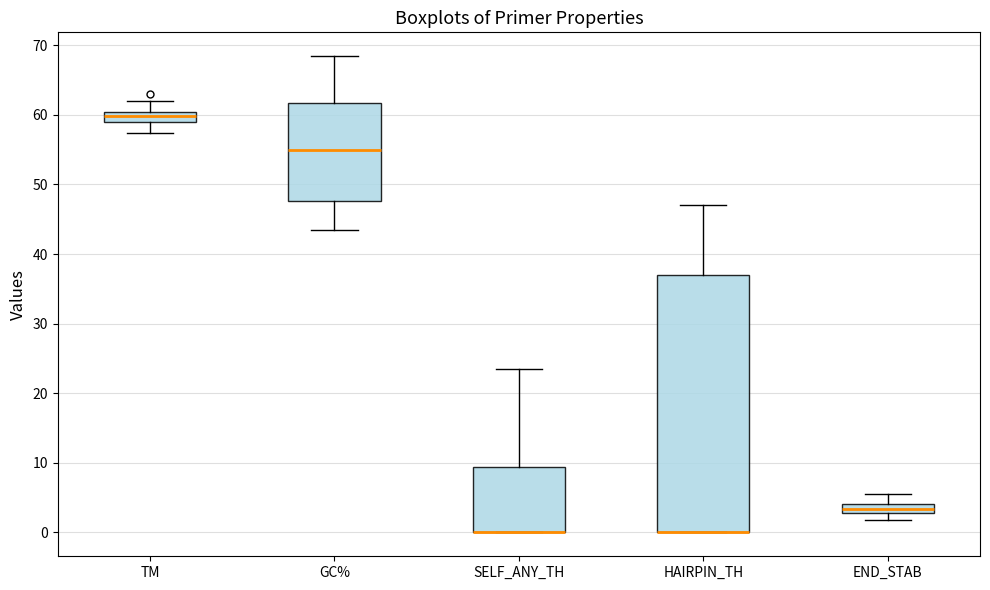

Comparing the boxes themselves (not the whiskers), which one is the tallest?

HAIRPIN_TH